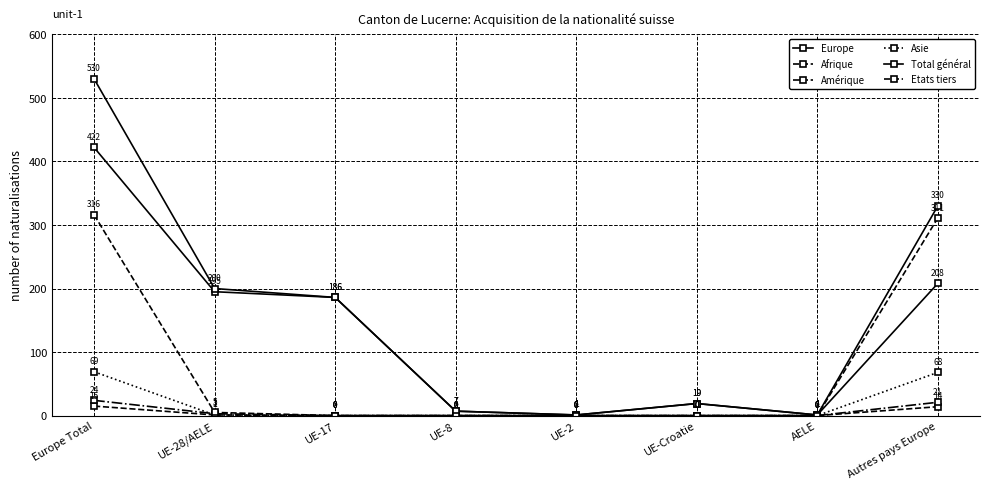

The Total général series shows 4 at UE-8. True or false?

False